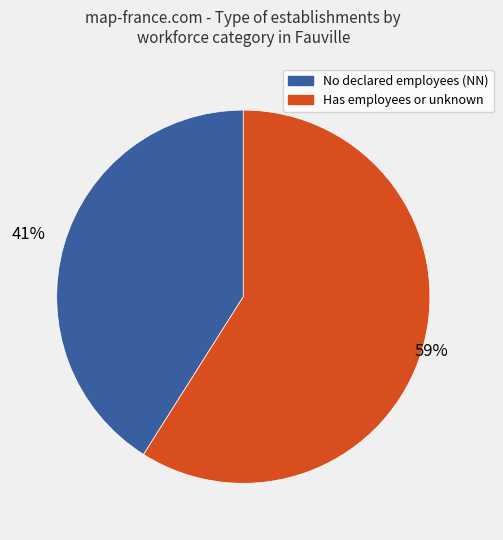

To the nearest percent, what is the average slice percentage?

50%